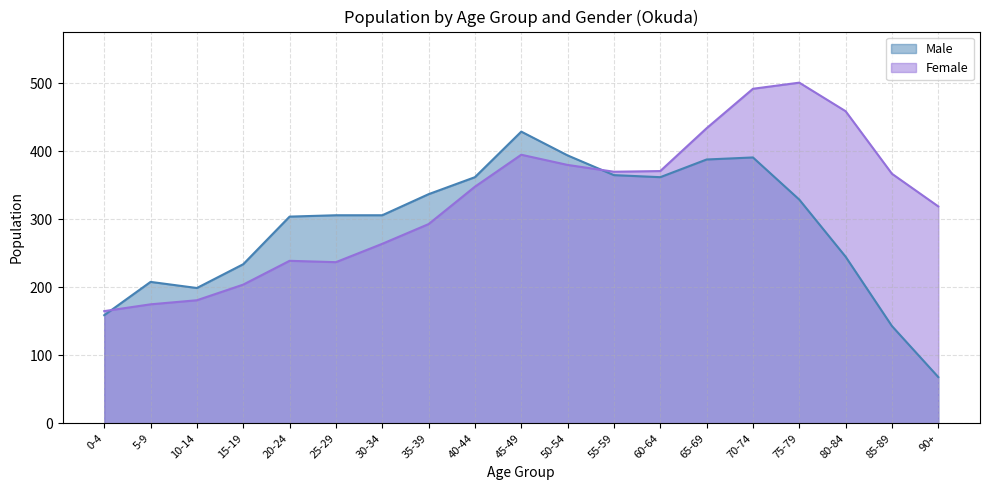

Is it true that Male equals 362 at 60-64?

True